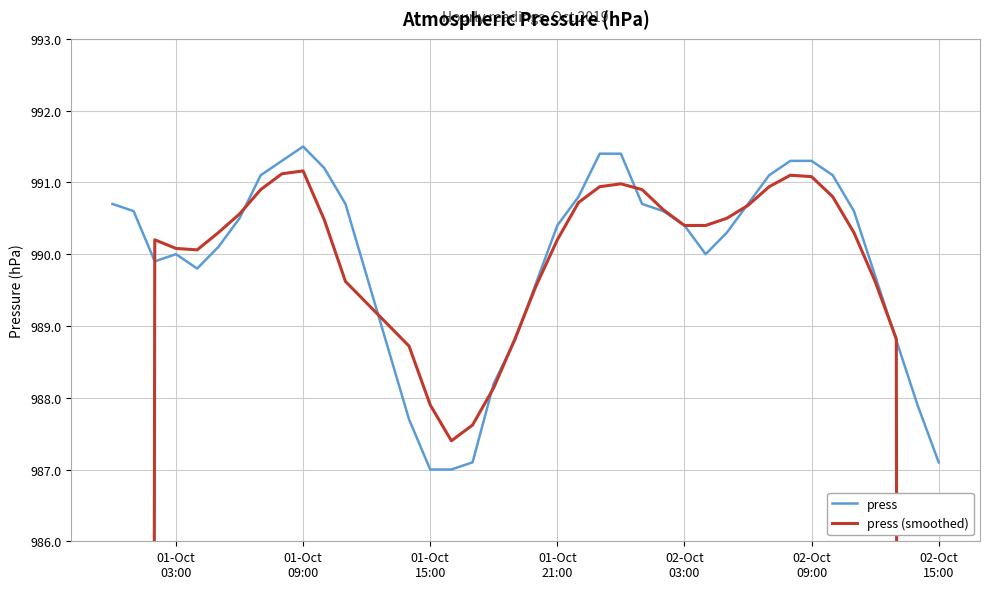

What is the value of the press (smoothed) point at the 5th from the left?

990.1